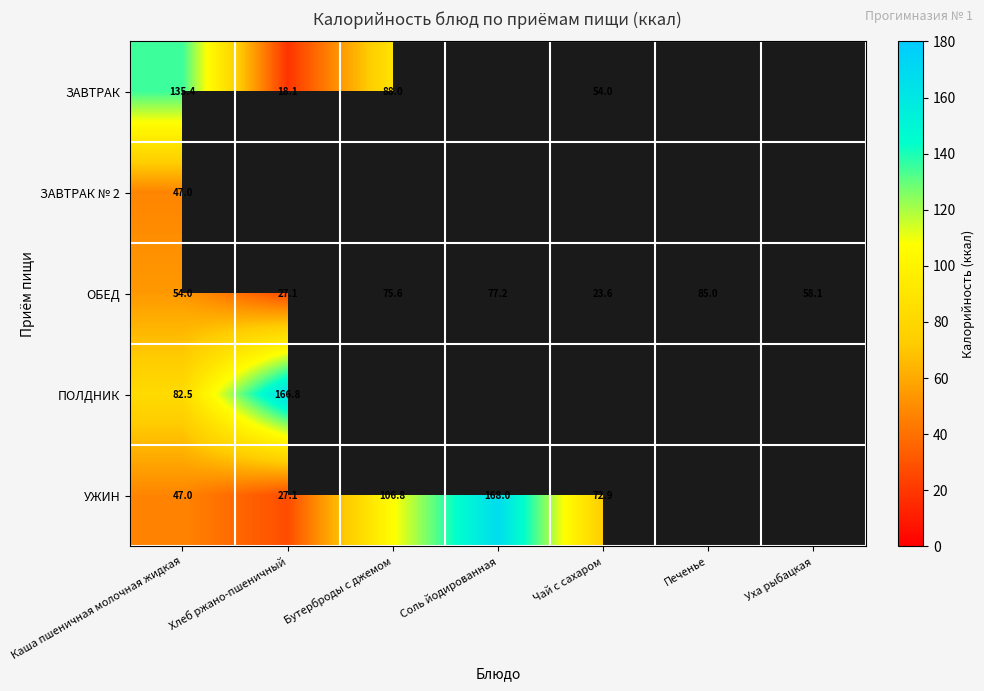

Where is ОБЕД nearest to the value 54?

Каша пшеничная молочная жидкая